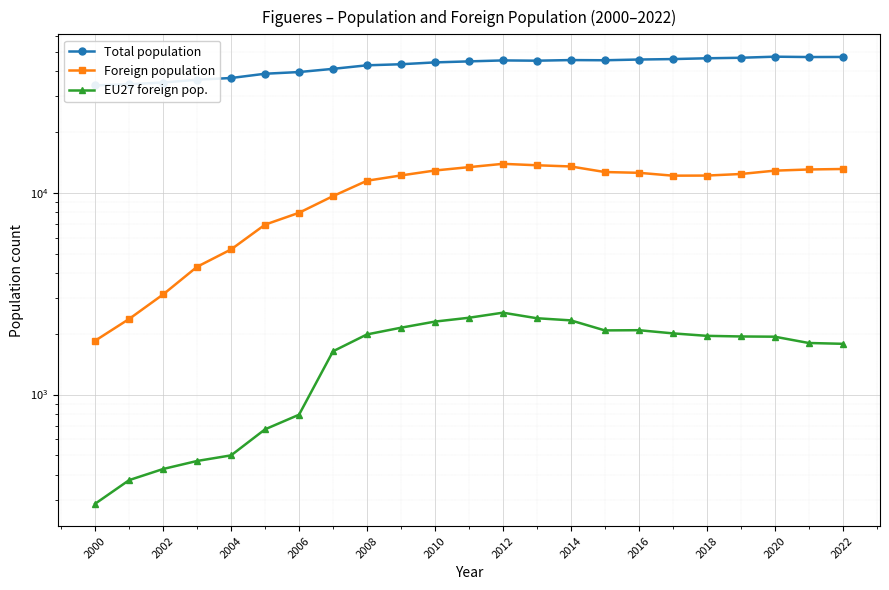

Which series has the largest total across all categories?

Total population